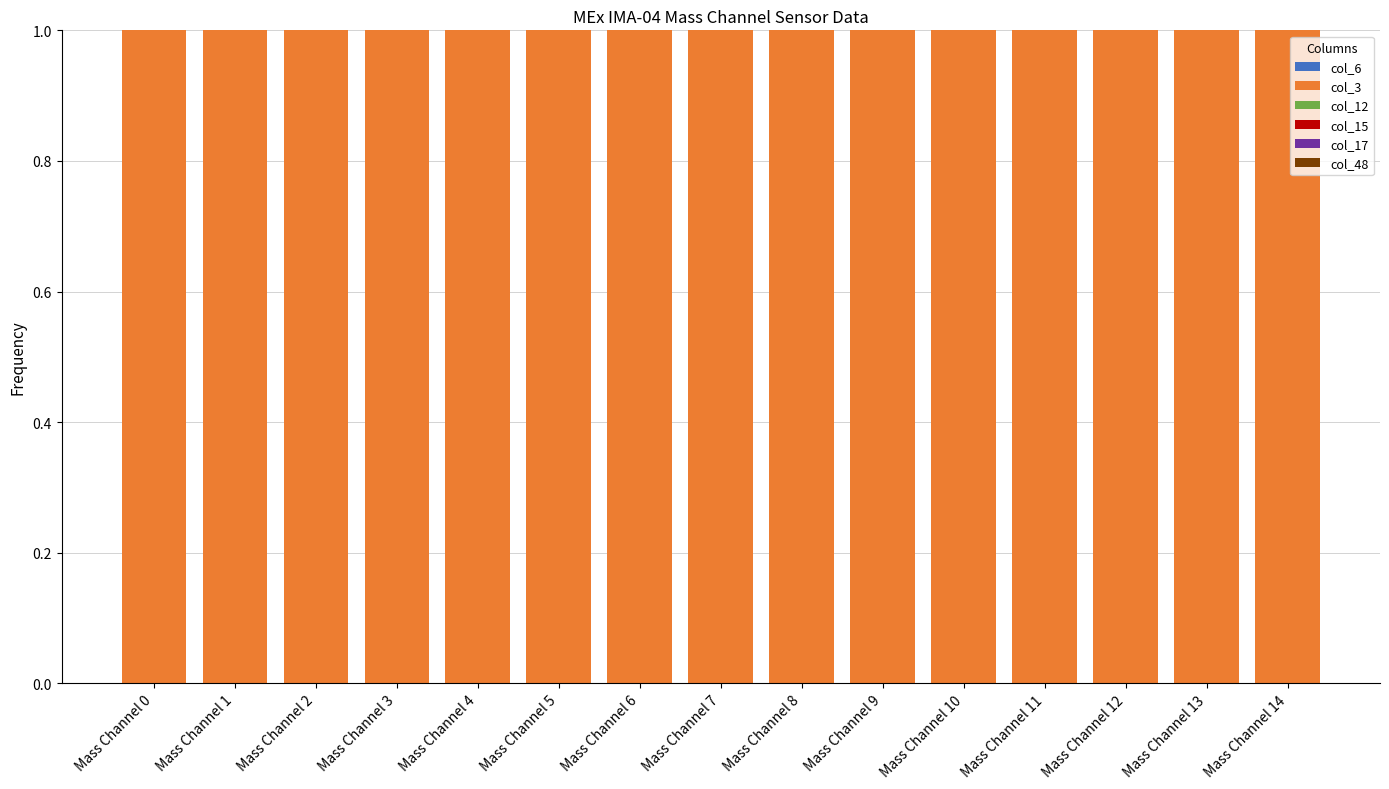

Rank the categories by col_15 value from lowest to highest.

Mass Channel 0, Mass Channel 1, Mass Channel 2, Mass Channel 3, Mass Channel 4, Mass Channel 5, Mass Channel 6, Mass Channel 7, Mass Channel 8, Mass Channel 9, Mass Channel 10, Mass Channel 11, Mass Channel 12, Mass Channel 13, Mass Channel 14